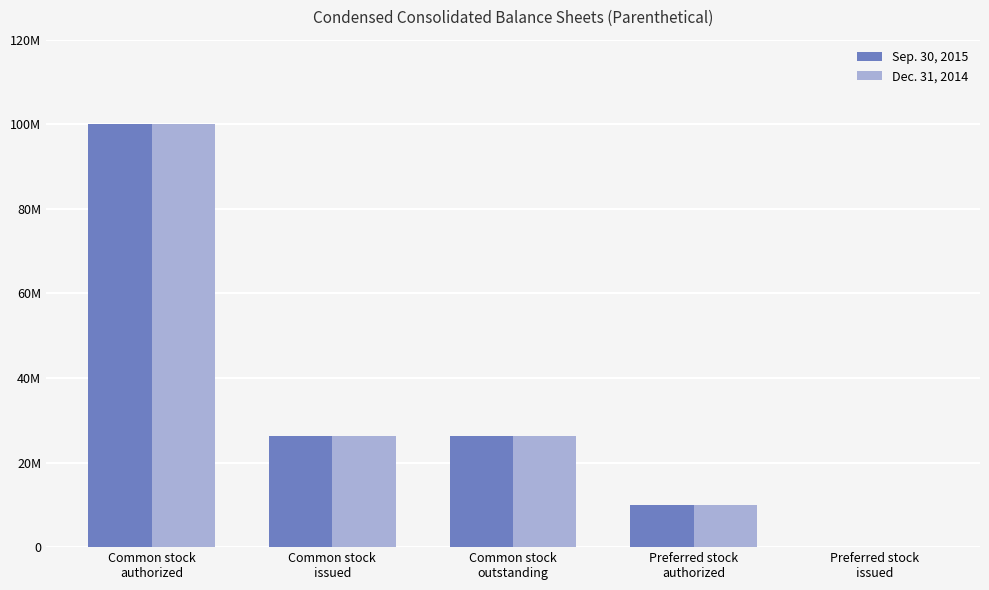

What is the sum of all Sep. 30, 2015 values?

162625000